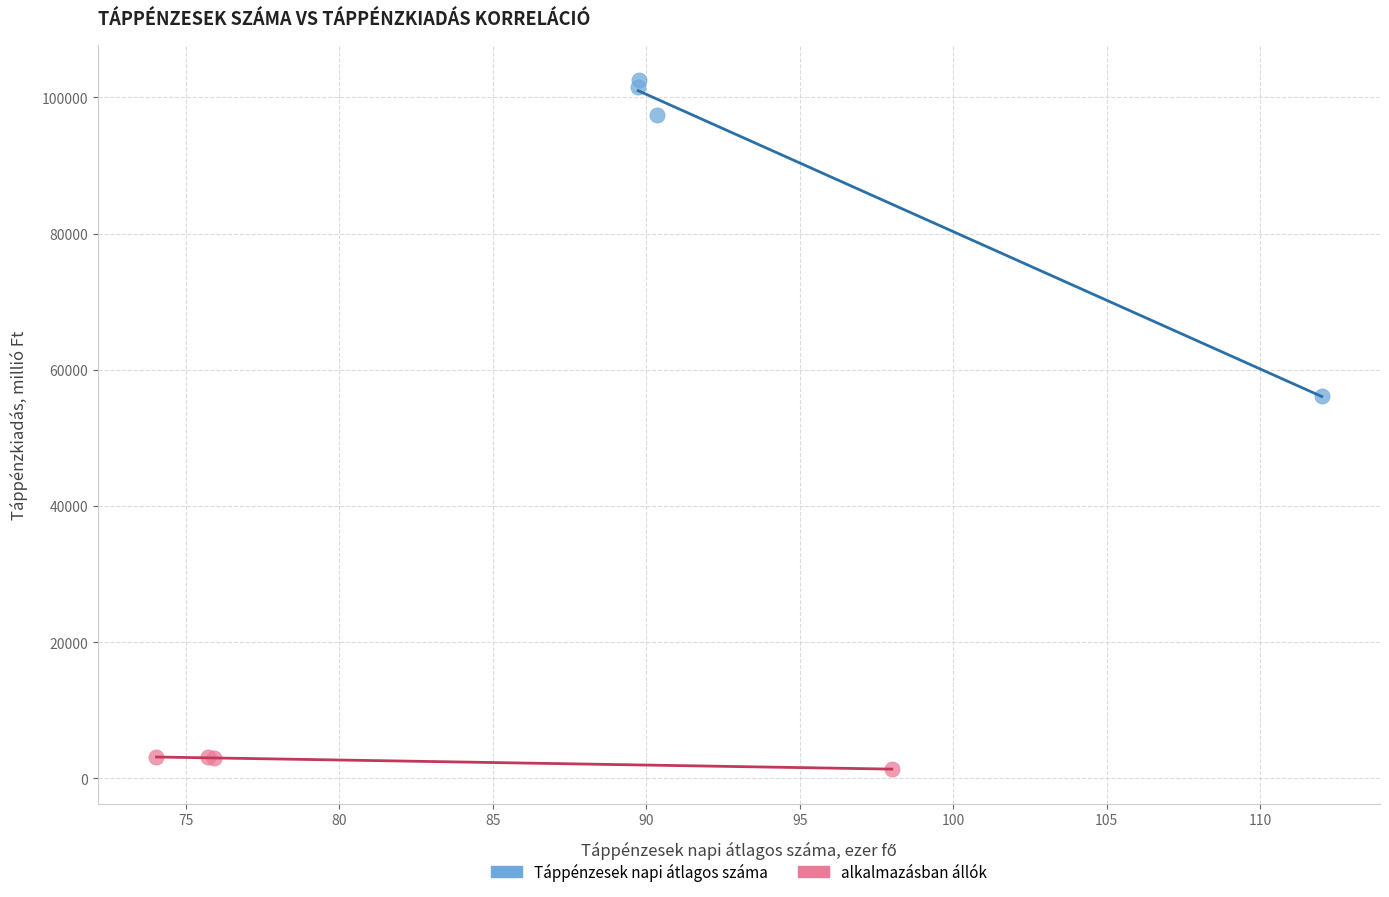

Which series has the largest Y range (max minus min)?

Táppénzesek napi átlagos száma